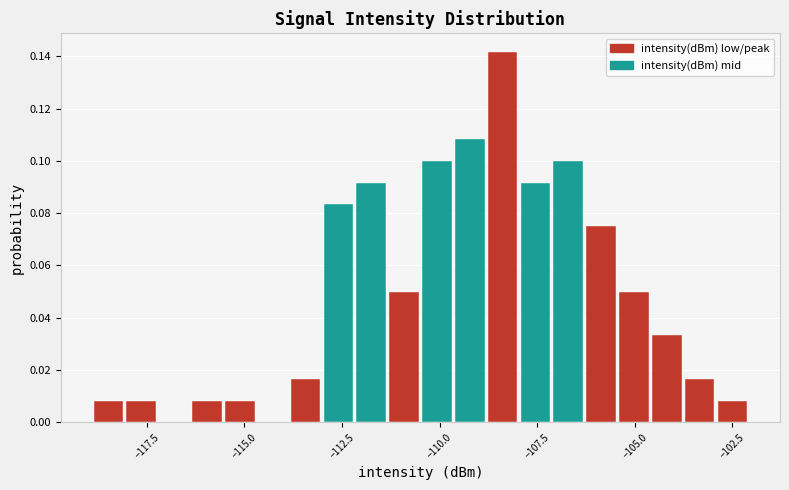

Around what value on the x-axis is the tallest bar? Give the approximate position of its centre, as read against the axis.

-108.5